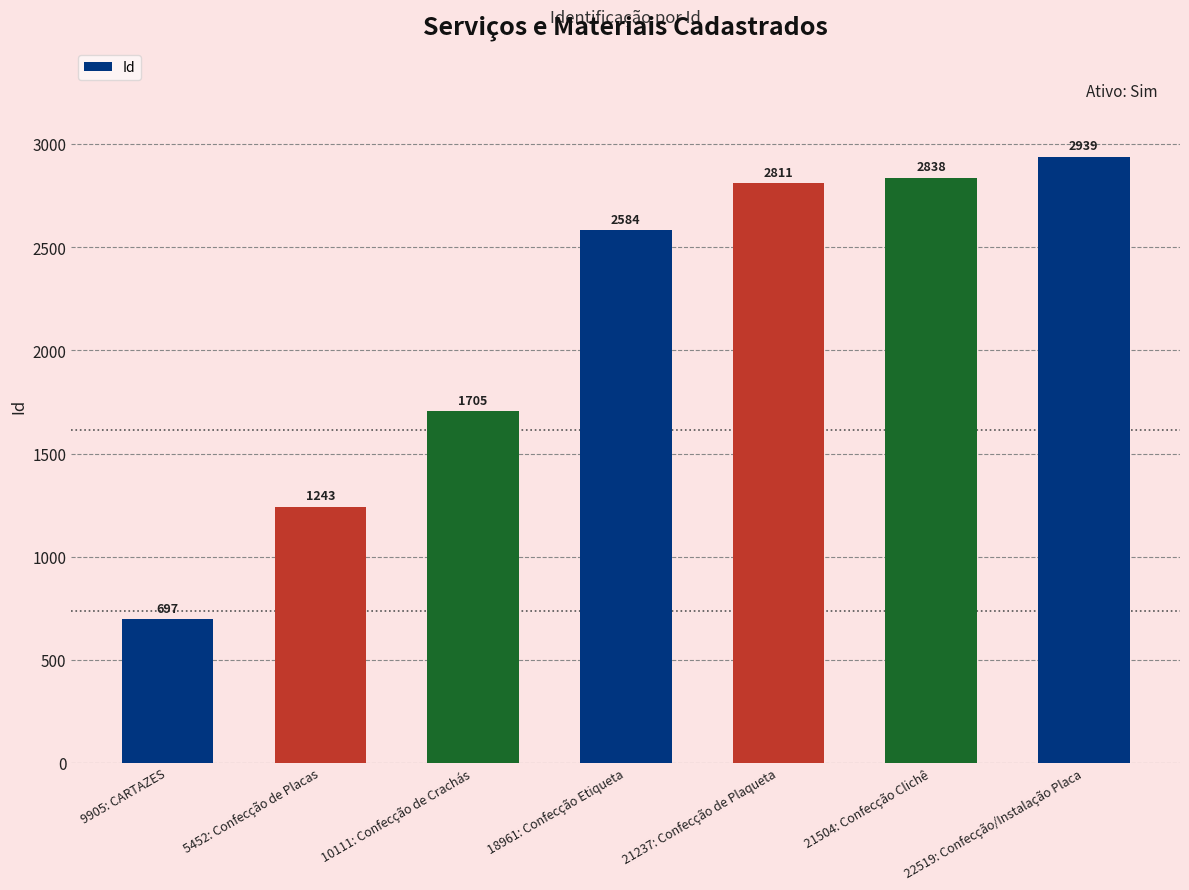

Is it true that the value at 22519: Confecção/Instalação Placa is 2939?

True